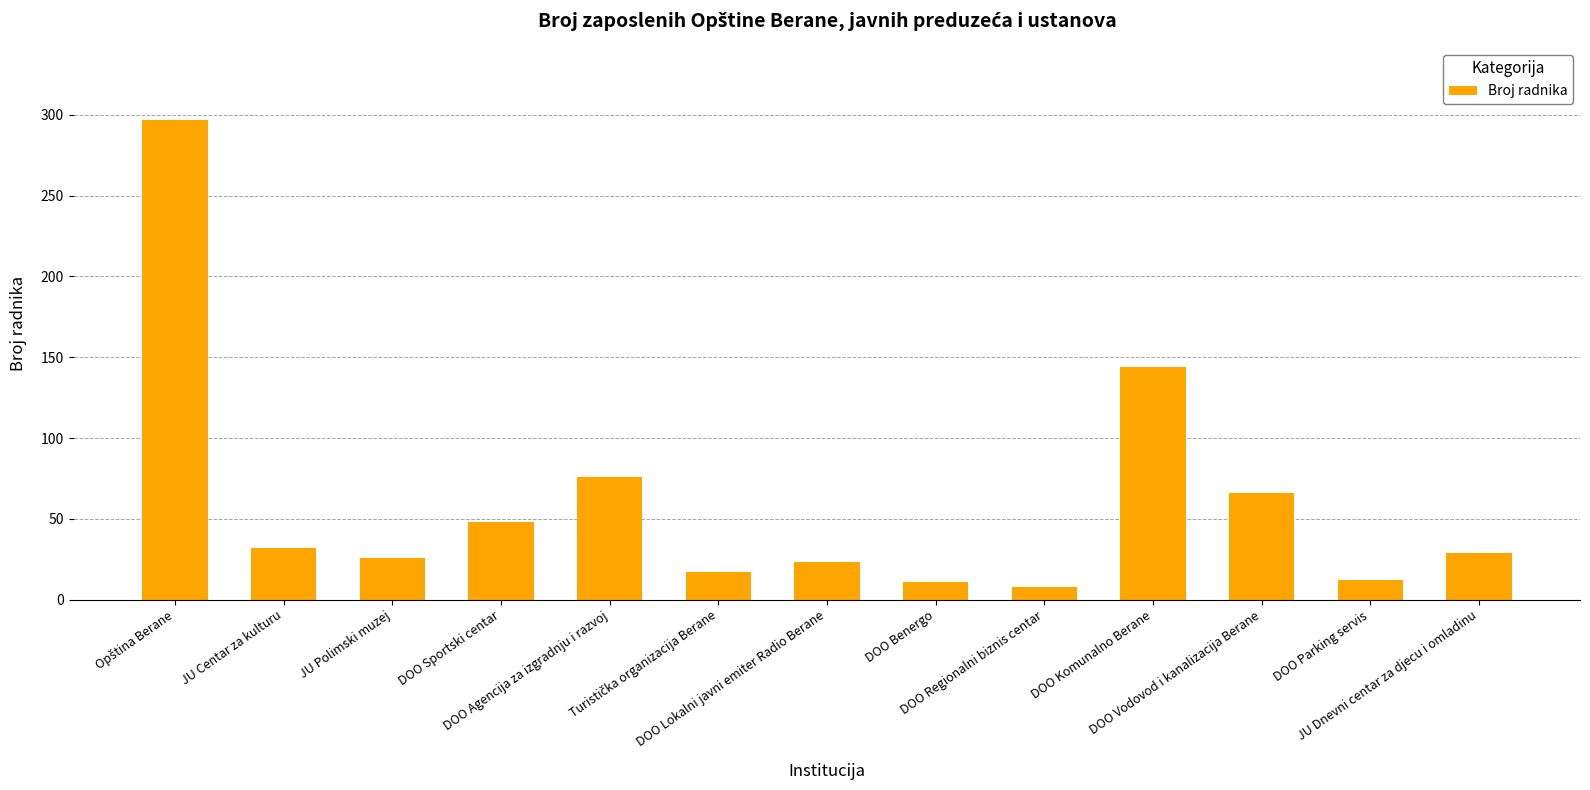

What is the difference between the maximum and second lowest values?

286